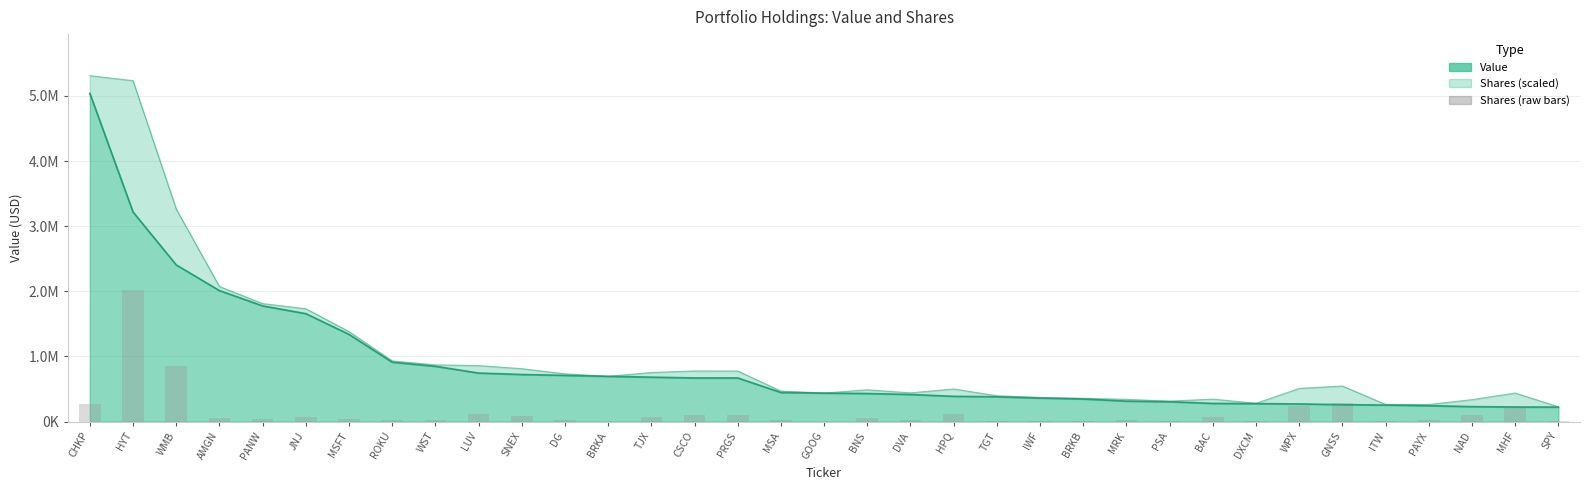

How many values are below 43140?

17